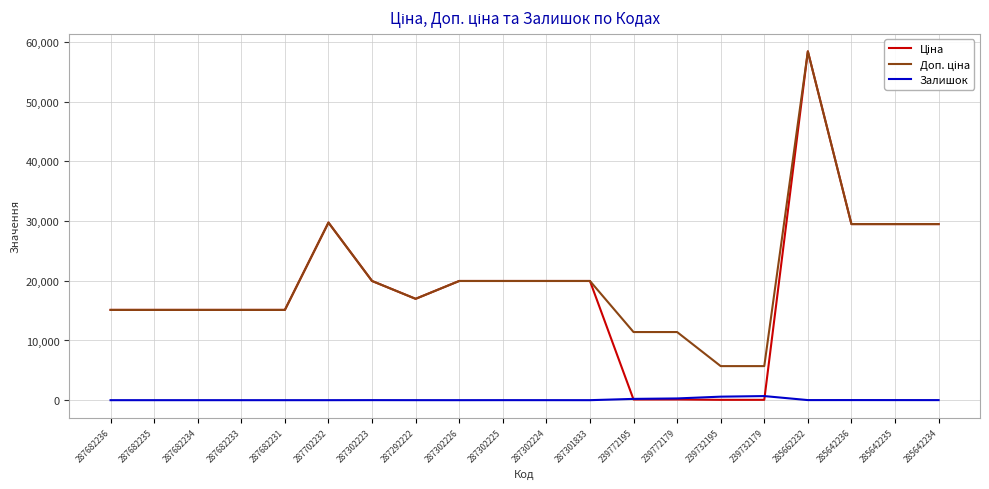

True or false: Залишок has a value of 0.0 at 287682235.

True